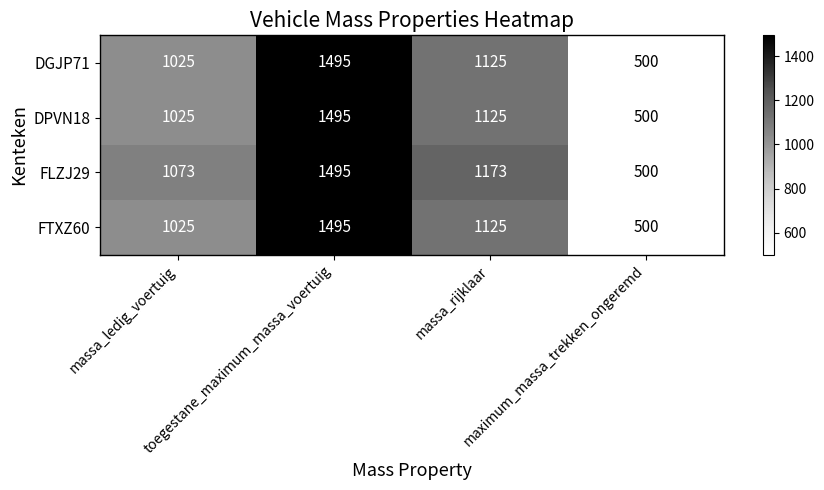

Which series has the largest total across all categories?

FLZJ29